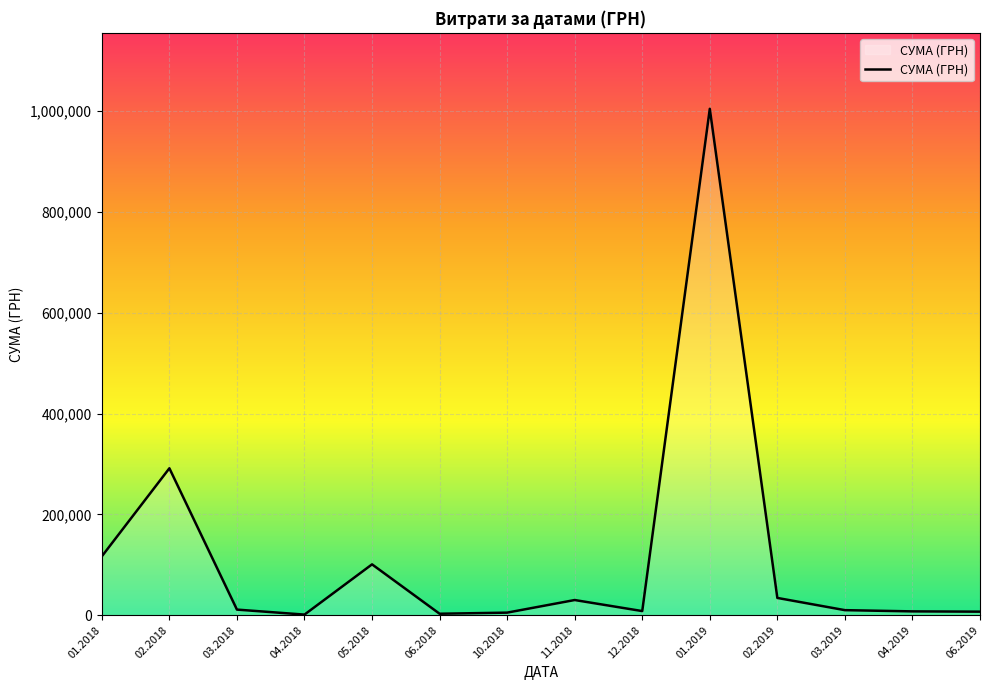

What is the difference between the maximum and minimum values?

1003679.5